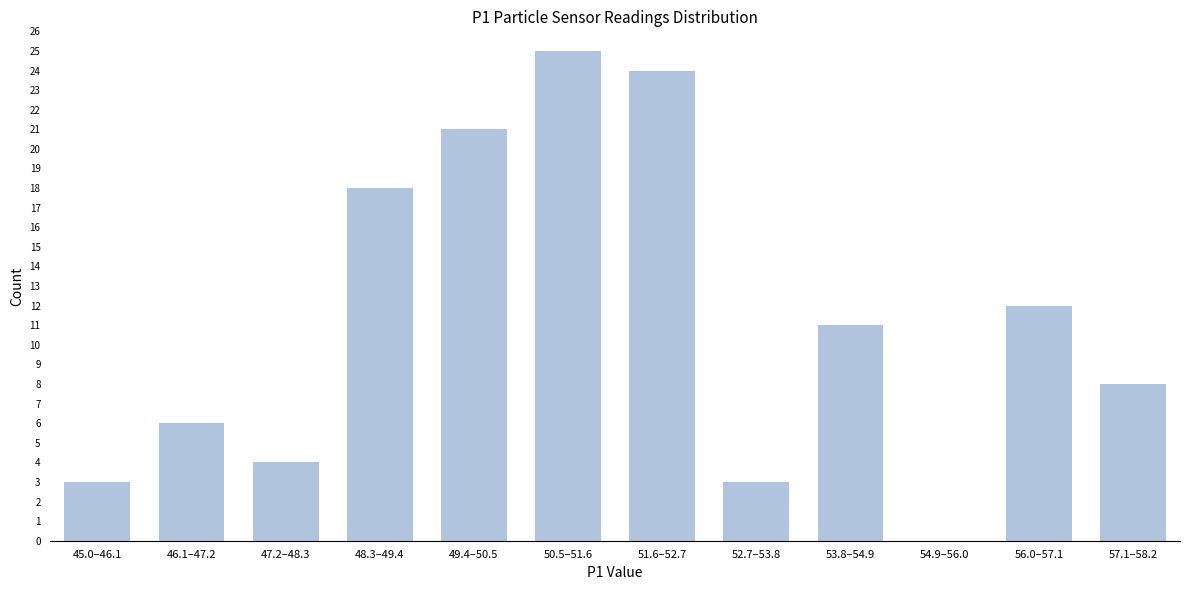

Reading left to right, what are all the values shown in this chart?

45.0–46.1=3	46.1–47.2=6	47.2–48.3=4	48.3–49.4=18	49.4–50.5=21	50.5–51.6=25	51.6–52.7=24	52.7–53.8=3	53.8–54.9=11	54.9–56.0=0	56.0–57.1=12	57.1–58.2=8